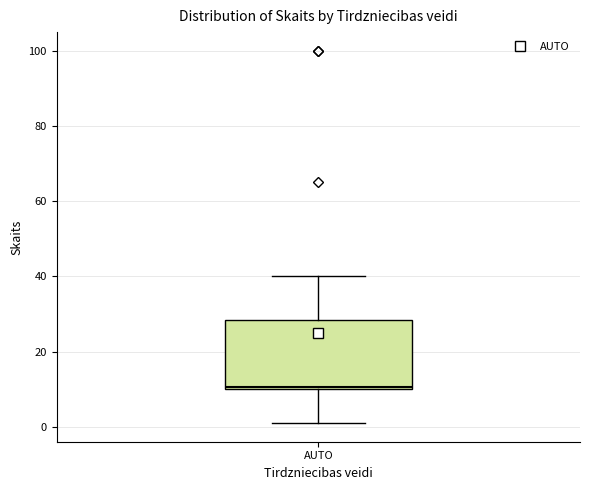

Where is the lower edge of the box for AUTO on the y-axis? The values are not printed on the chart, so give them approximately, as read against the axis.

10